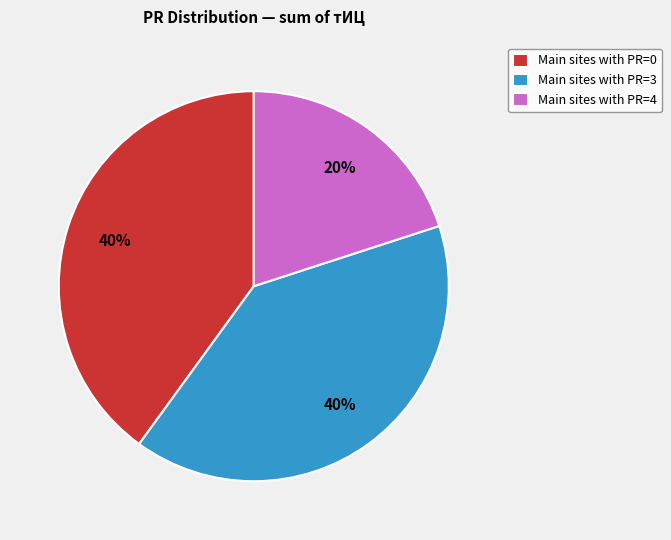

Do Main sites with PR=3 and Main sites with PR=4 together represent more than half of the pie?

Yes